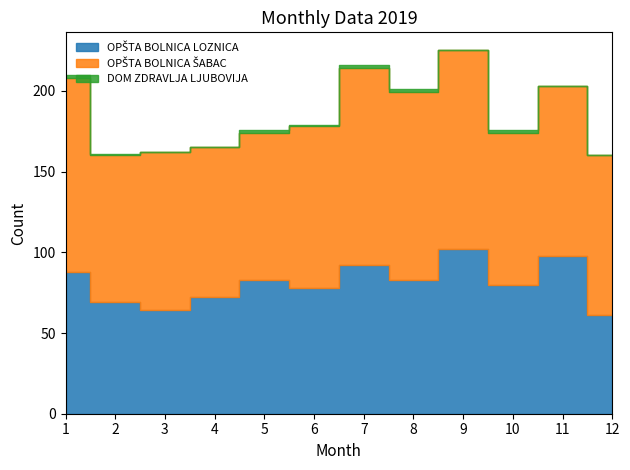

True or false: DOM ZDRAVLJA LJUBOVIJA and OPŠTA BOLNICA LOZNICA intersect in this chart.

False